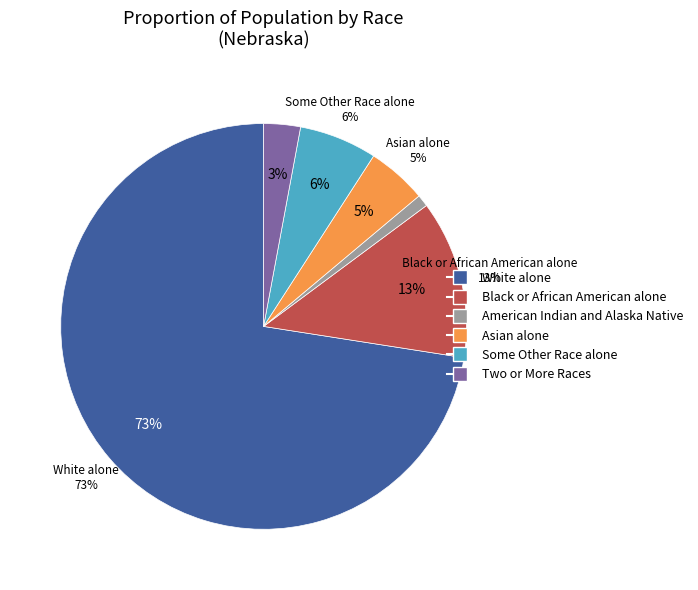

To the nearest percent, what is the difference between the American Indian and Alaska Native and Black or African American alone slice percentages?

12%